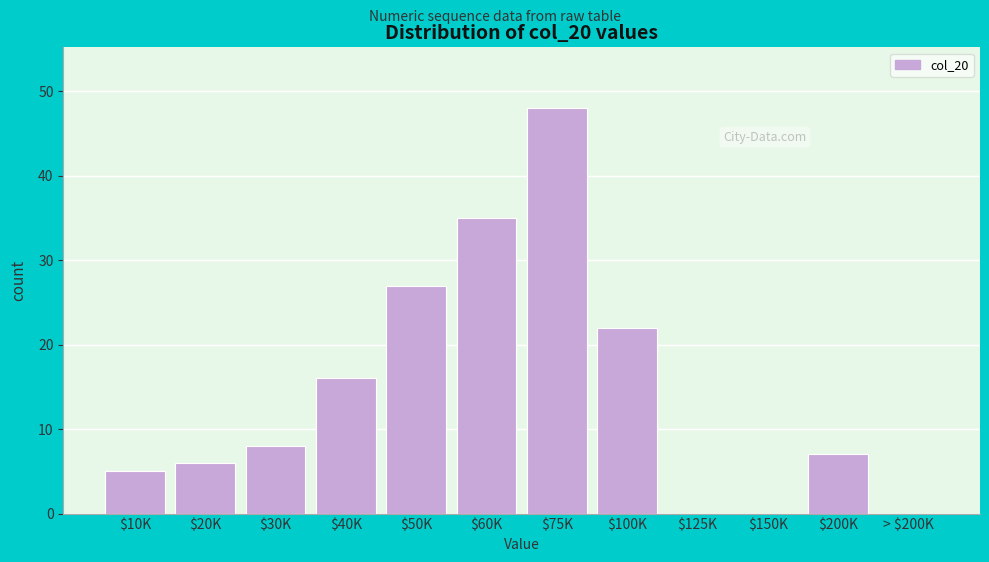

The chart shows a value of 48 at $75K. True or false?

True